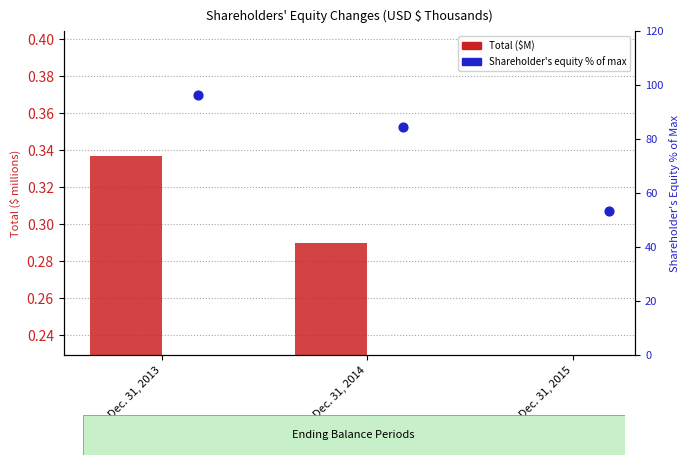

Which series reaches the maximum Y coordinate?

Shareholder's equity % of max